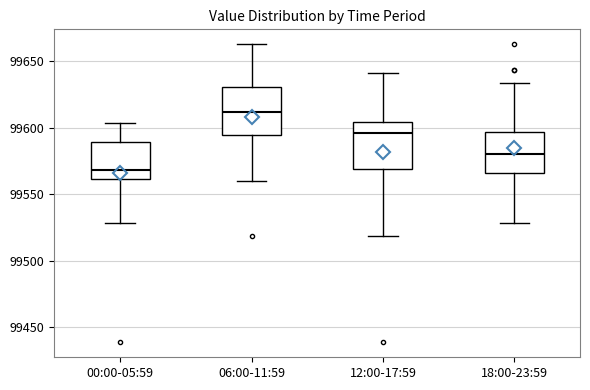

Reading left to right, read every box against the y-axis: the position of its median line, the range the box covers, and the ends of its whiskers. The values are not printed on the chart, so give them approximately, as read against the axis.

00:00-05:59: median 99570, box 99560 to 99590, whiskers 99530 to 99605
06:00-11:59: median 99610, box 99595 to 99630, whiskers 99560 to 99665
12:00-17:59: median 99595, box 99570 to 99605, whiskers 99520 to 99640
18:00-23:59: median 99580, box 99565 to 99595, whiskers 99530 to 99635